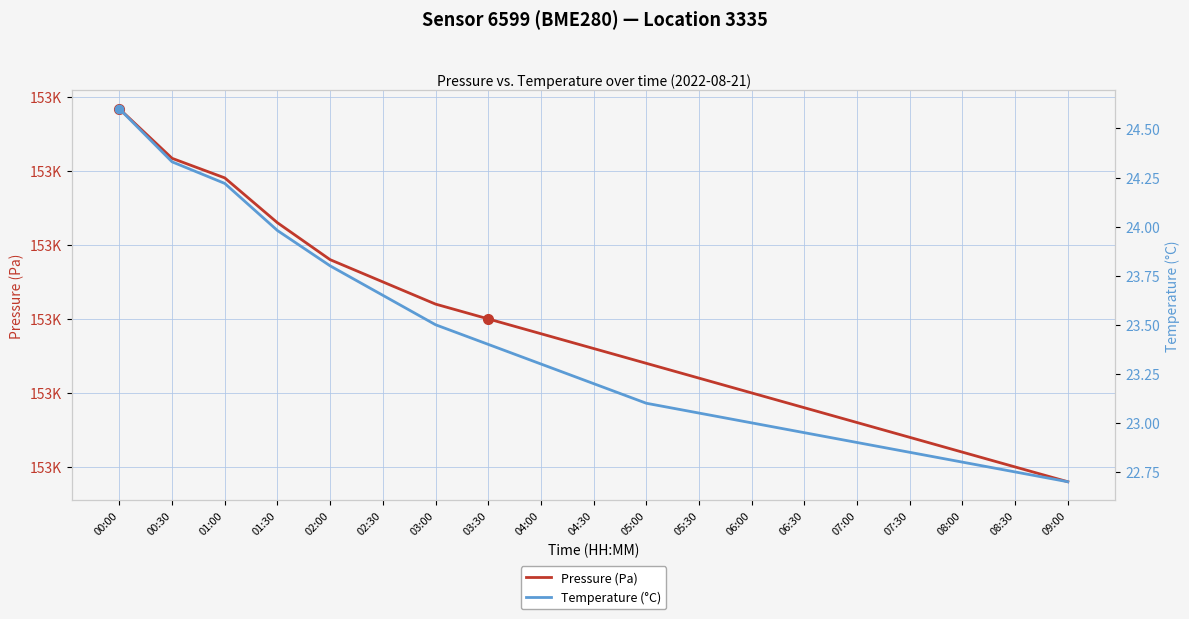

True or false: Temperature (°C) has a value of 23.5 at 03:00.

True